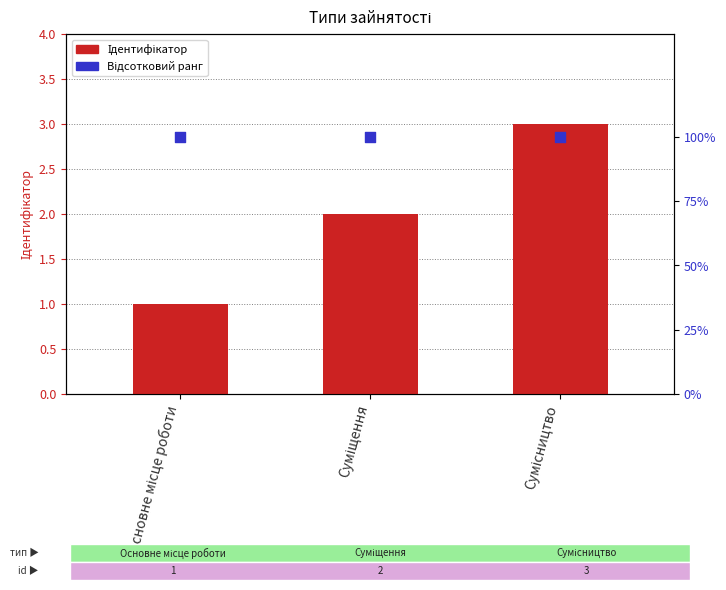

What is the total value across all series at Основне місце роботи?

2